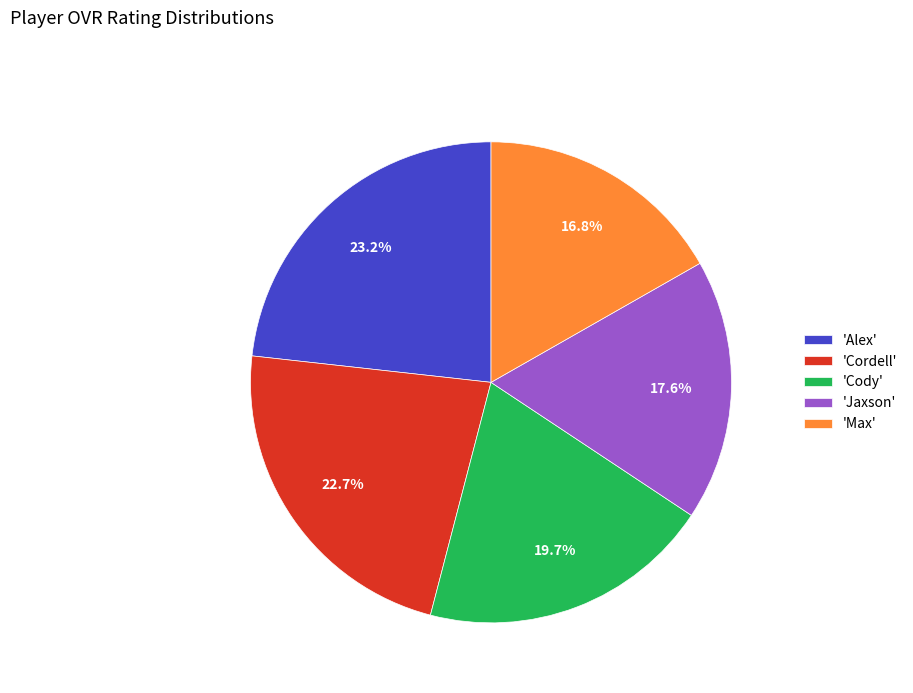

Do 'Cody' and 'Max' together represent more than half of the pie?

No